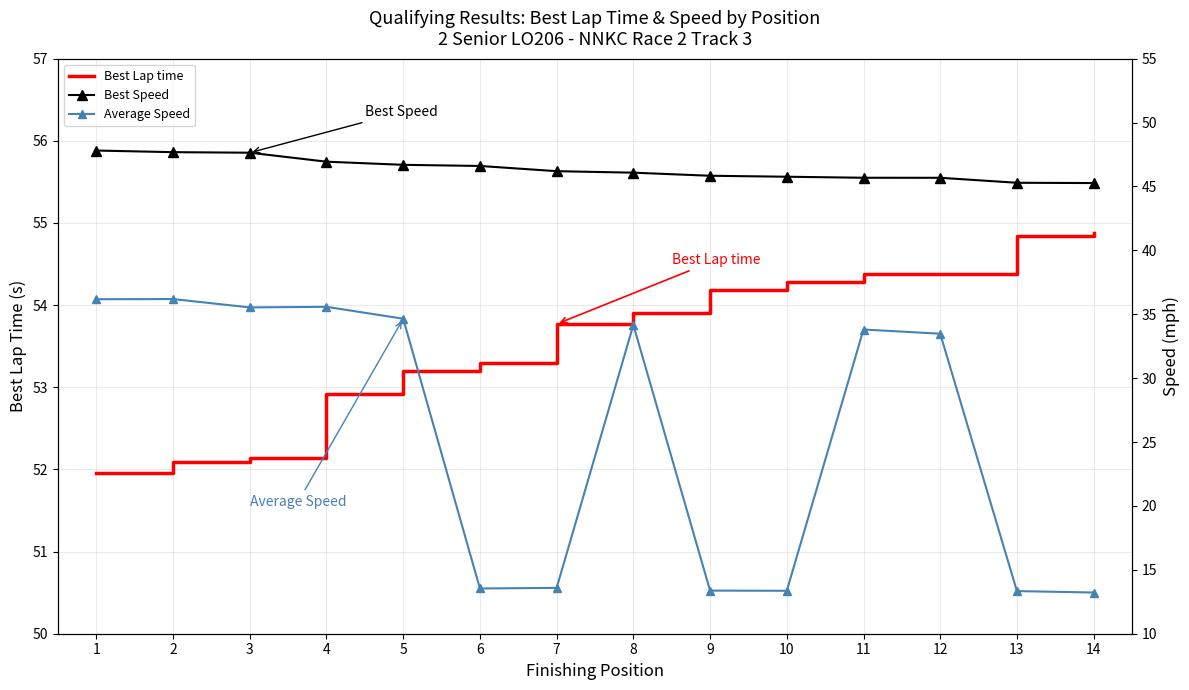

What is the average value of the Best Speed series?

46.4